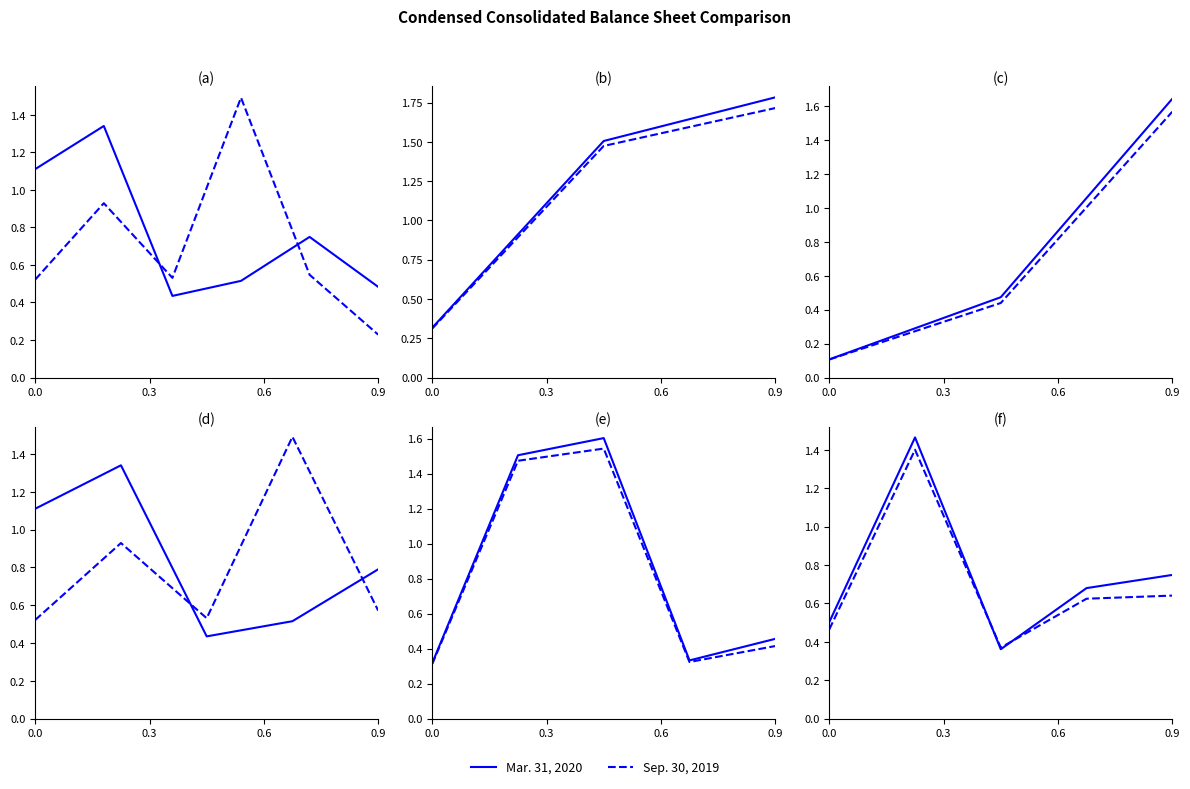

The Mar. 31, 2020 series shows 2.4 at 0.3. True or false?

False